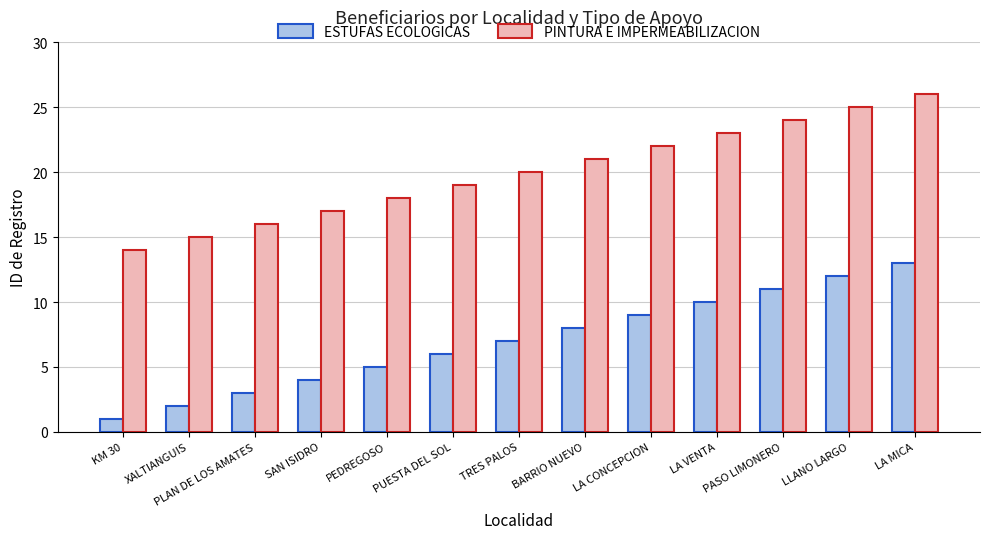

What is the value of the ESTUFAS ECOLOGICAS bar at the 5th from the left?

5